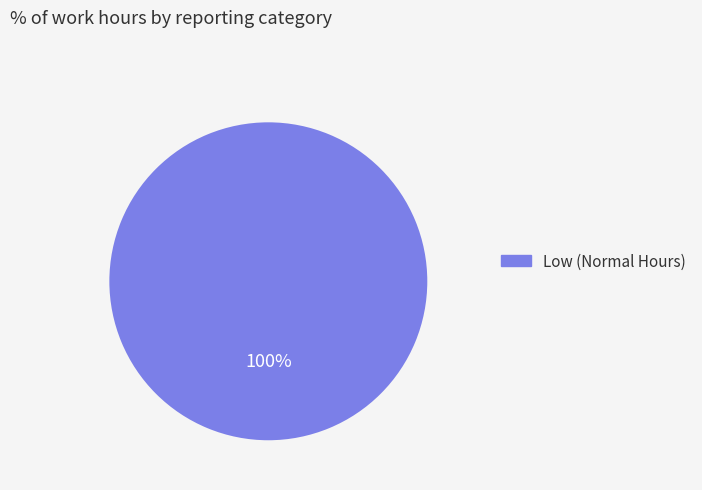

How many segments does this pie chart have?

1